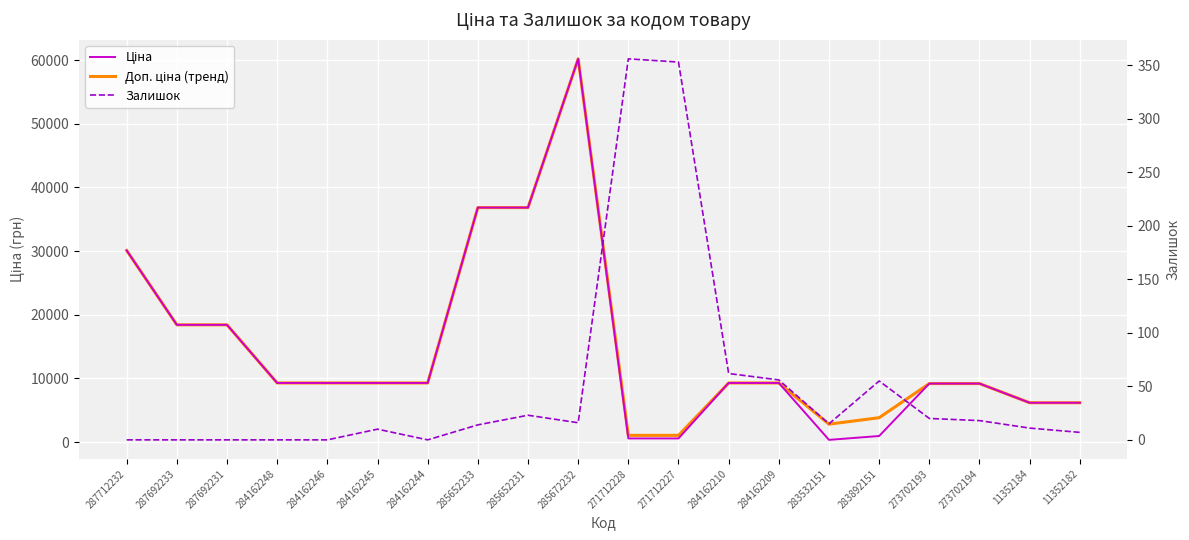

Reading left to right, list all the values displayed in this chart.

Ціна: 287712232=30102.8	287692233=18420.9	287692231=18420.9	284162248=9290.5	284162246=9290.5	284162245=9290.5	284162244=9290.5	285652233=36841.8	285652231=36841.8	285672232=60205.6	271712228=578.1	271712227=578.1	284162210=9290.5	284162209=9290.5	283532151=352.6	283892151=958.4	273702193=9196.3	273702194=9196.3	11352184=6182.6	11352182=6182.6
Доп. ціна (тренд): 287712232=30102.8	287692233=18420.9	287692231=18420.9	284162248=9290.5	284162246=9290.5	284162245=9290.5	284162244=9290.5	285652233=36841.8	285652231=36841.8	285672232=60205.6	271712228=1060.0	271712227=1060.0	284162210=9290.5	284162209=9290.5	283532151=2821.2	283892151=3833.8	273702193=9196.3	273702194=9196.3	11352184=6182.6	11352182=6182.6
Залишок: 287712232=0.0	287692233=0.0	287692231=0.0	284162248=0.0	284162246=0.0	284162245=10.0	284162244=0.0	285652233=14.0	285652231=23.0	285672232=16.0	271712228=356.0	271712227=353.0	284162210=62.0	284162209=56.0	283532151=15.0	283892151=55.0	273702193=20.0	273702194=18.0	11352184=11.0	11352182=7.0